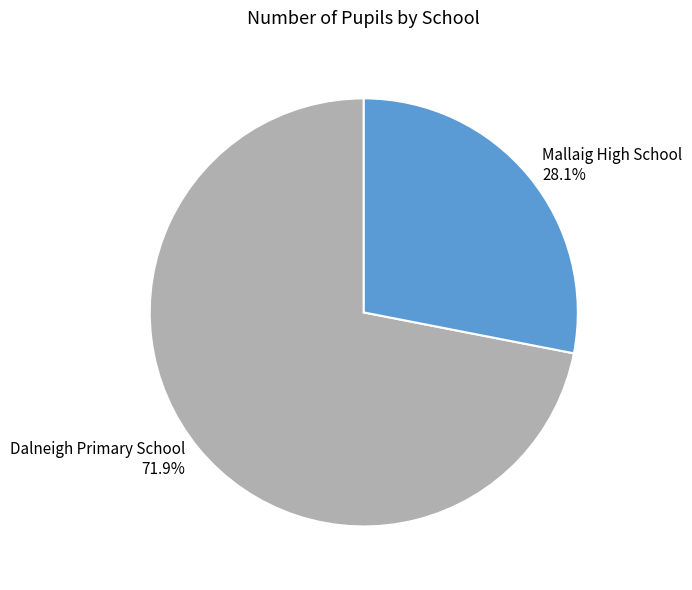

Which category accounts for the majority?

Dalneigh Primary School